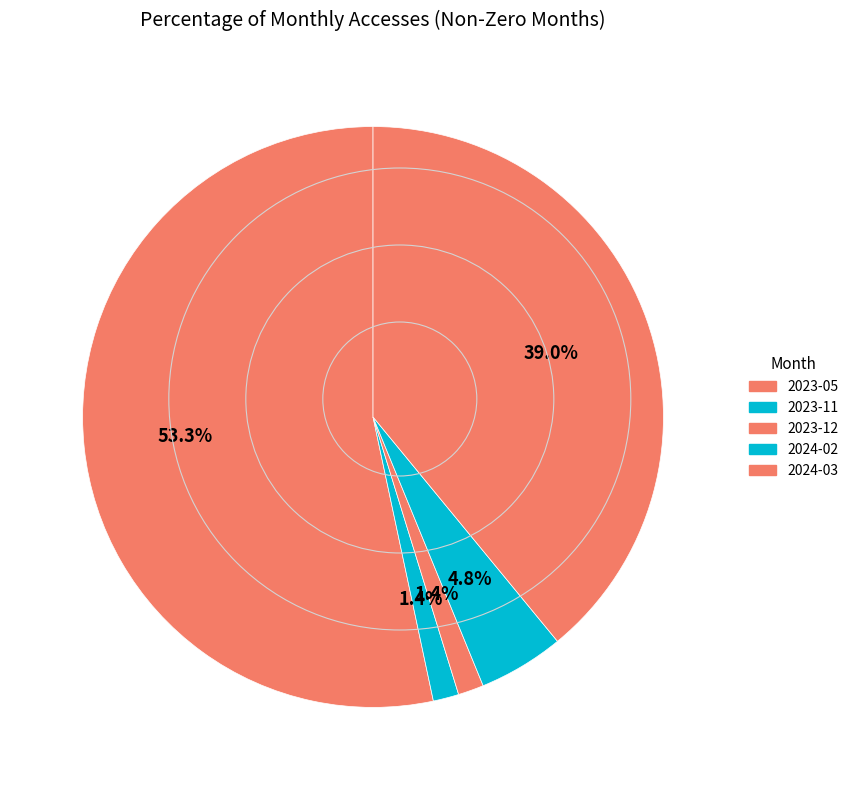

How many slices are in this pie chart?

5